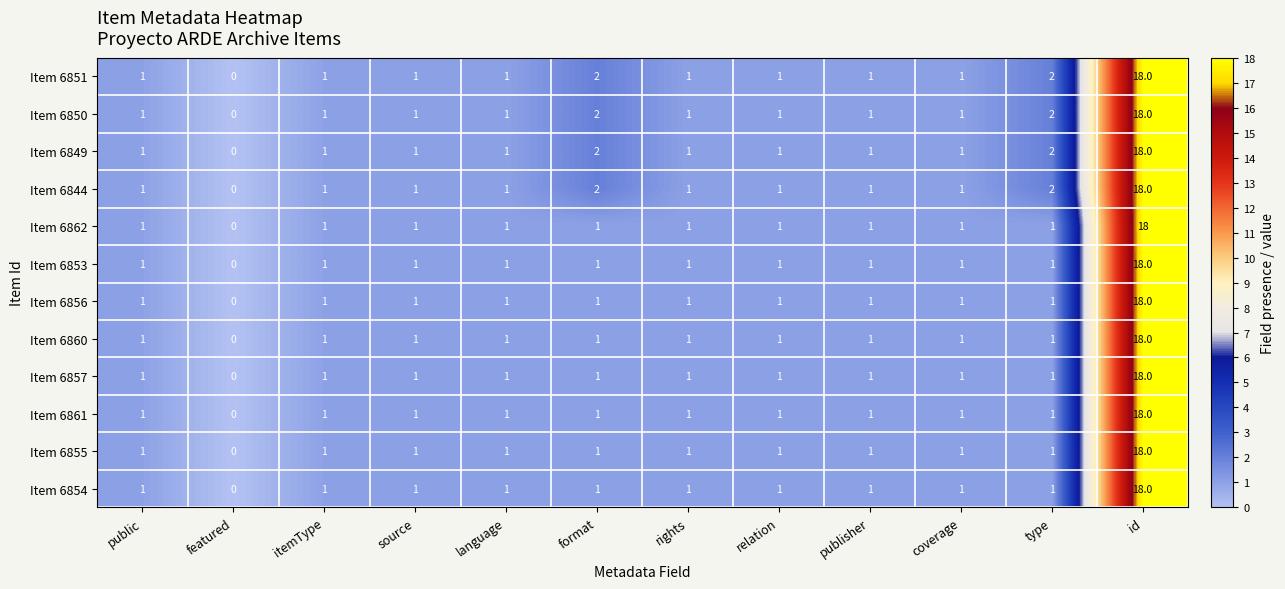

What is the difference between the maximum and second lowest values in the Item 6854 series?

17